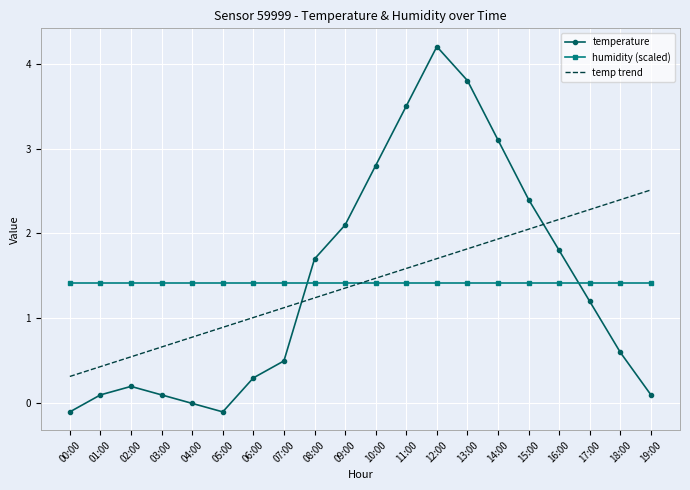

What position from the right is 11:00?

9